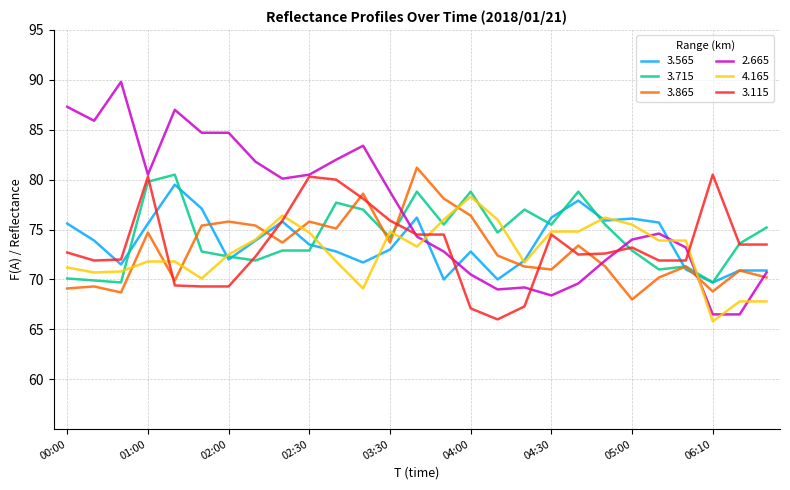

What is the highest value of the 3.115 series?

80.5